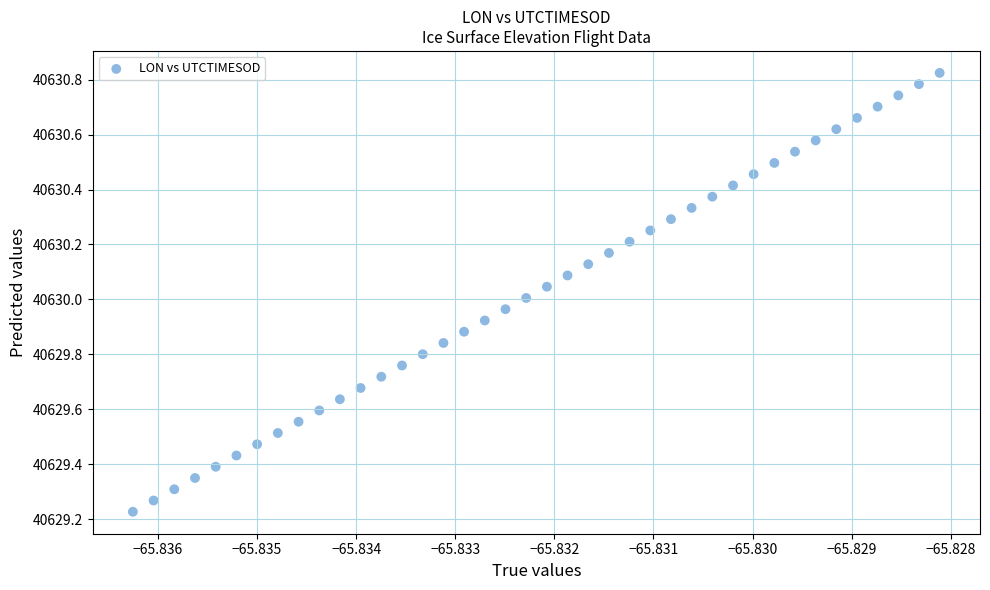

What is the range of Y values (max minus min)?

1.6